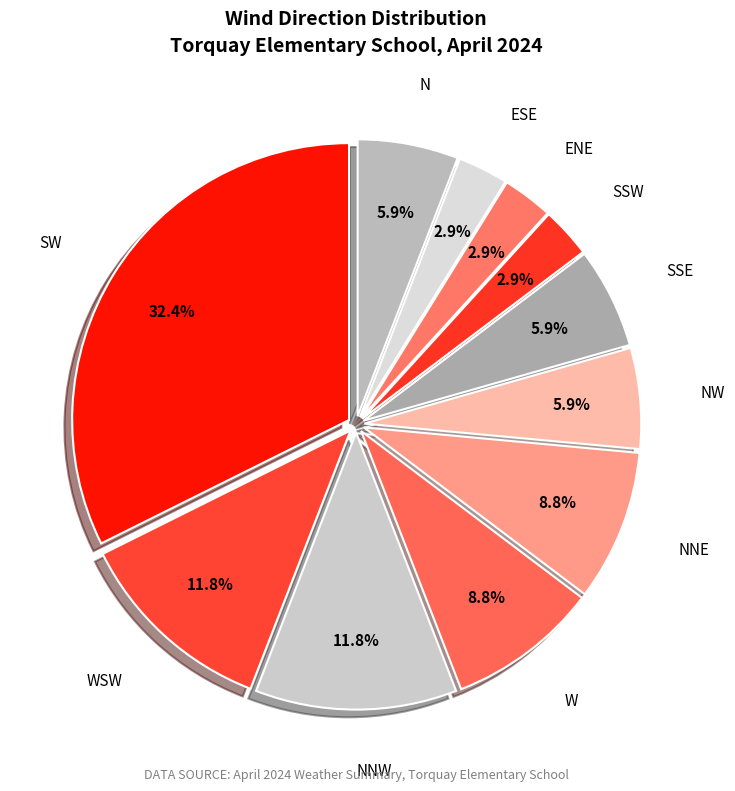

Is NNW the majority of the pie?

No